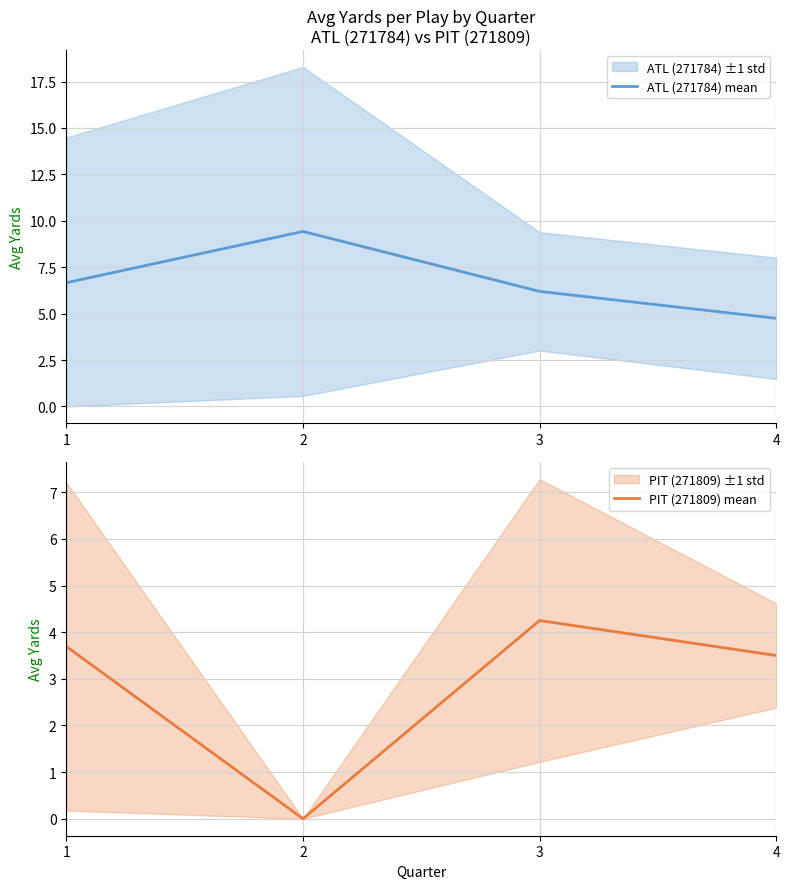

True or false: ATL (271784) mean and PIT (271809) mean cross at least once.

False